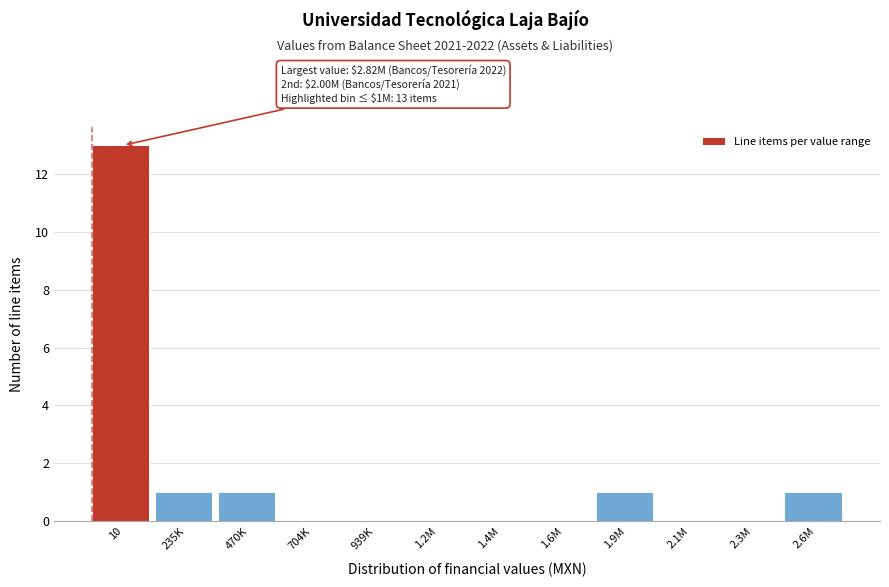

Reading left to right, what are all the values shown in this chart?

10=13	235K=1	470K=1	704K=0	939K=0	1.2M=0	1.4M=0	1.6M=0	1.9M=1	2.1M=0	2.3M=0	2.6M=1